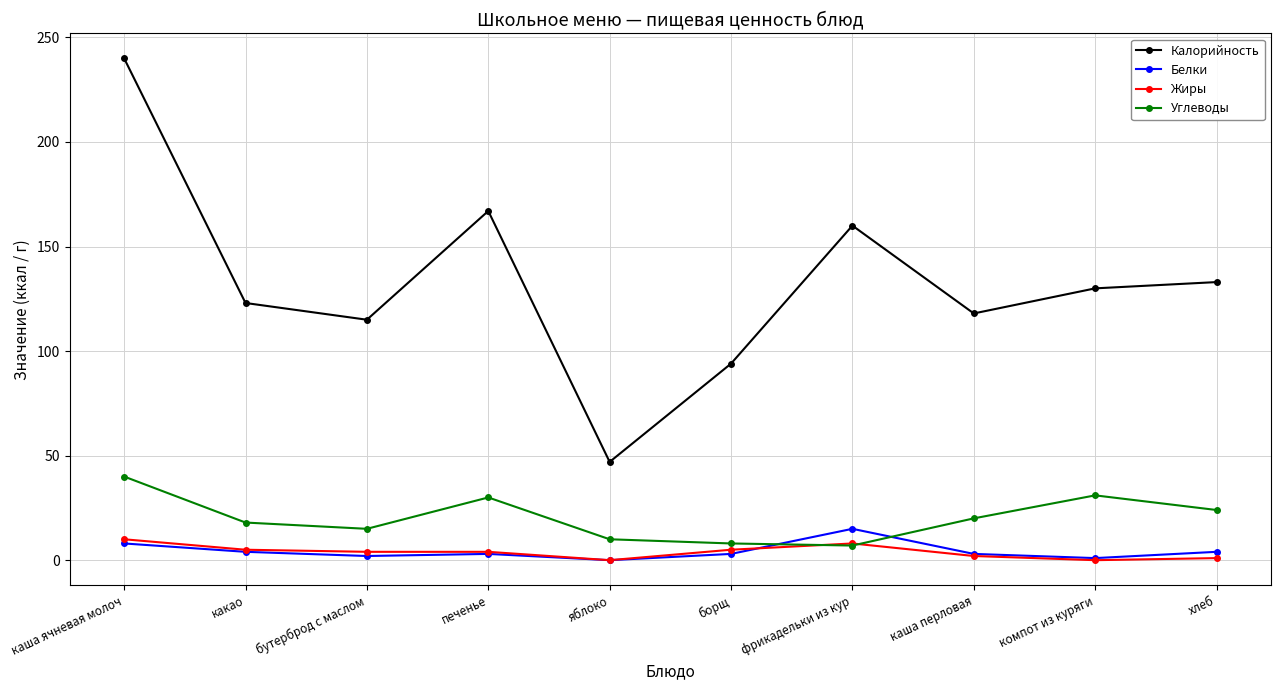

The Калорийность series shows 47 at яблоко. True or false?

True